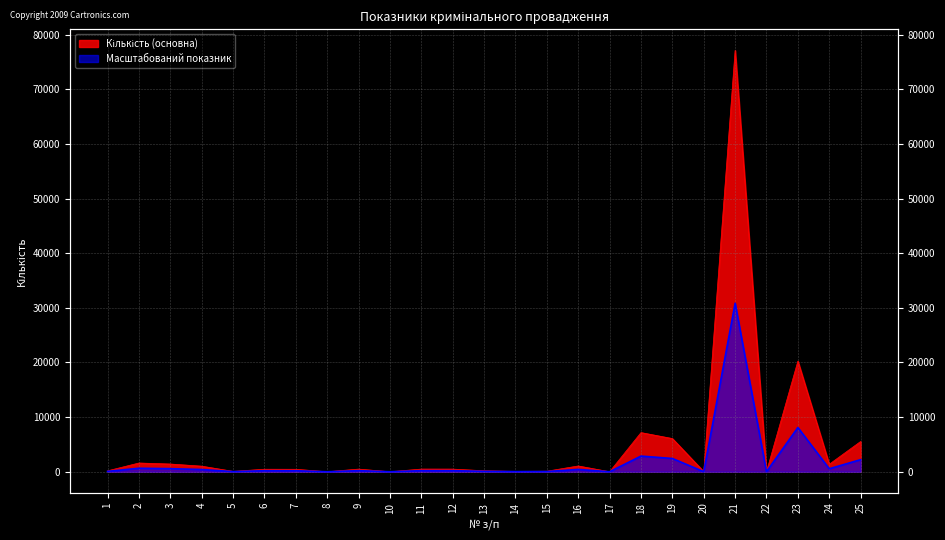

What is the sum of all values?

125717